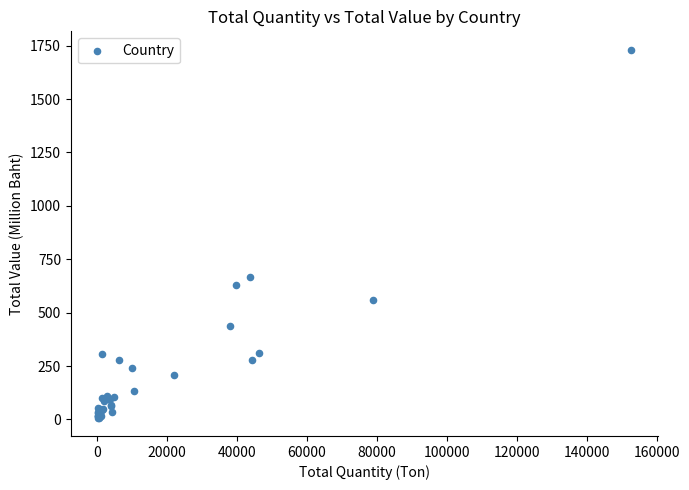

What Y value in the scatter plot is closest to 869?

667.1